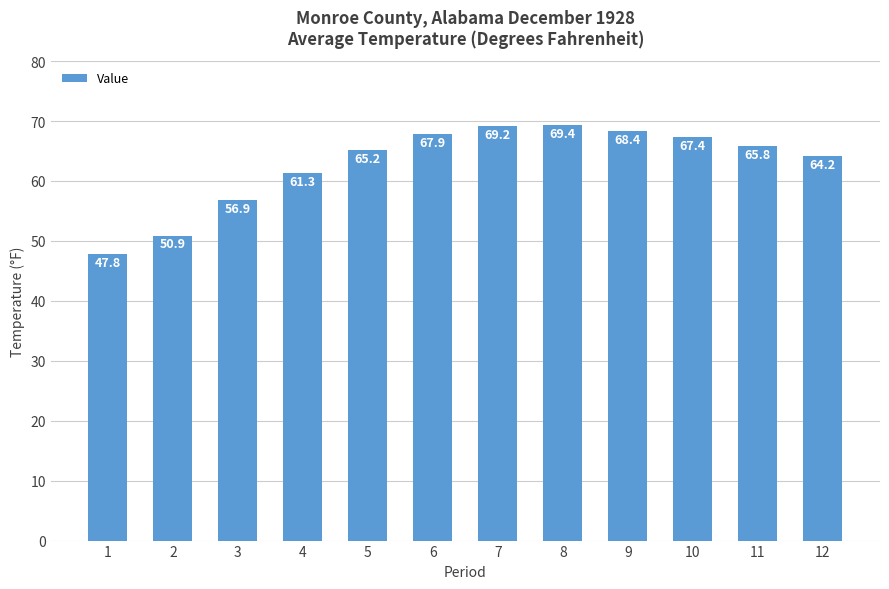

What is the sum of the values at 9 and 7?

137.6